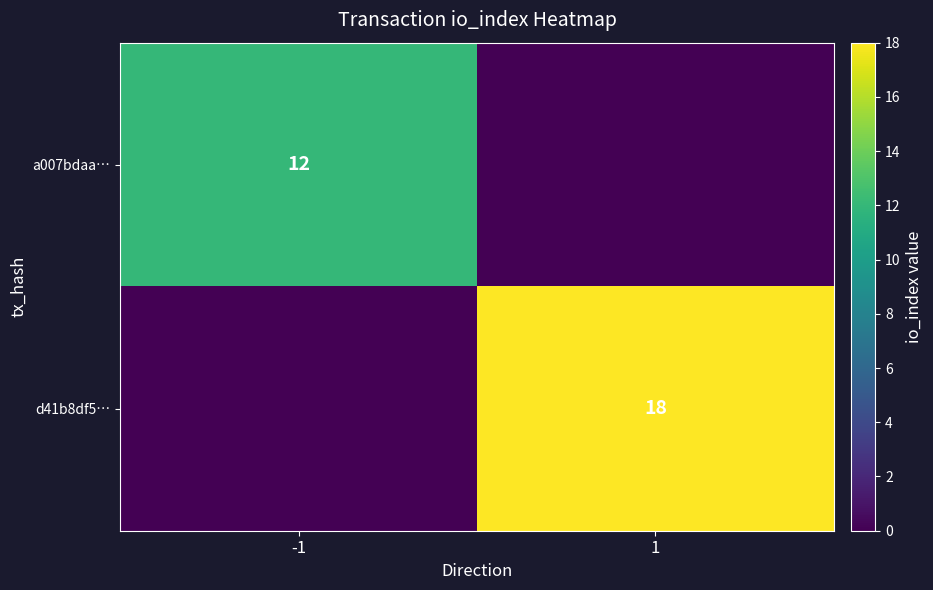

True or false: d41b8df5… has a value of 18 at 1.

True